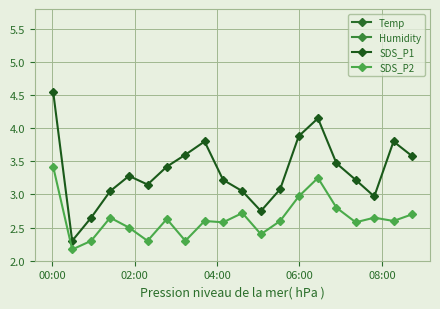

What are all the series names shown in the legend?

Temp, Humidity, SDS_P1, SDS_P2